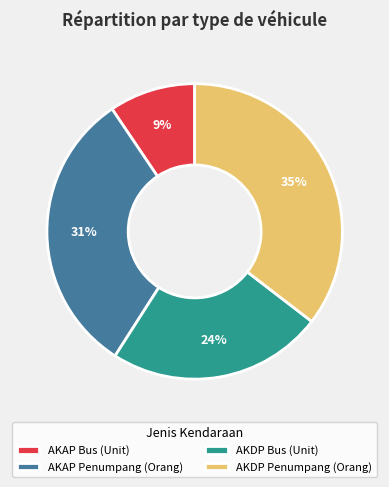

Do AKDP Bus (Unit) and AKDP Penumpang (Orang) together represent more than half of the pie?

Yes